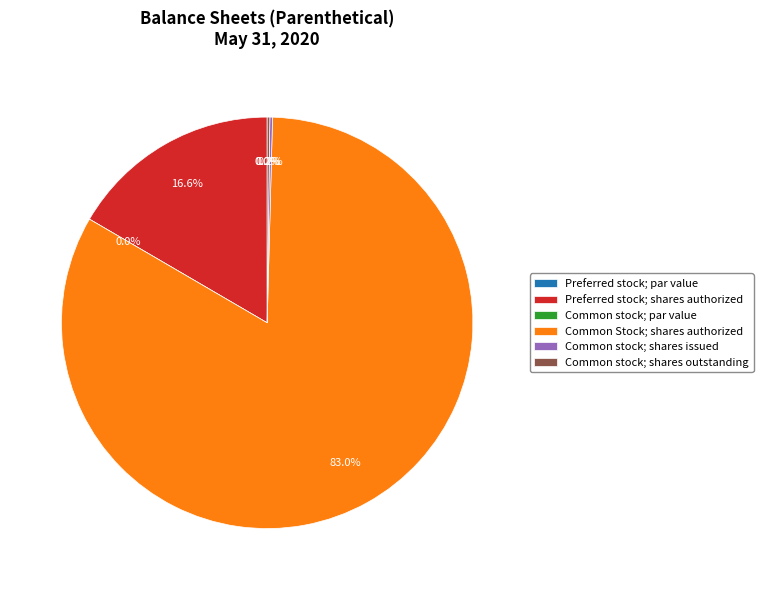

Which slice represents more than half of the pie?

Common Stock; shares authorized